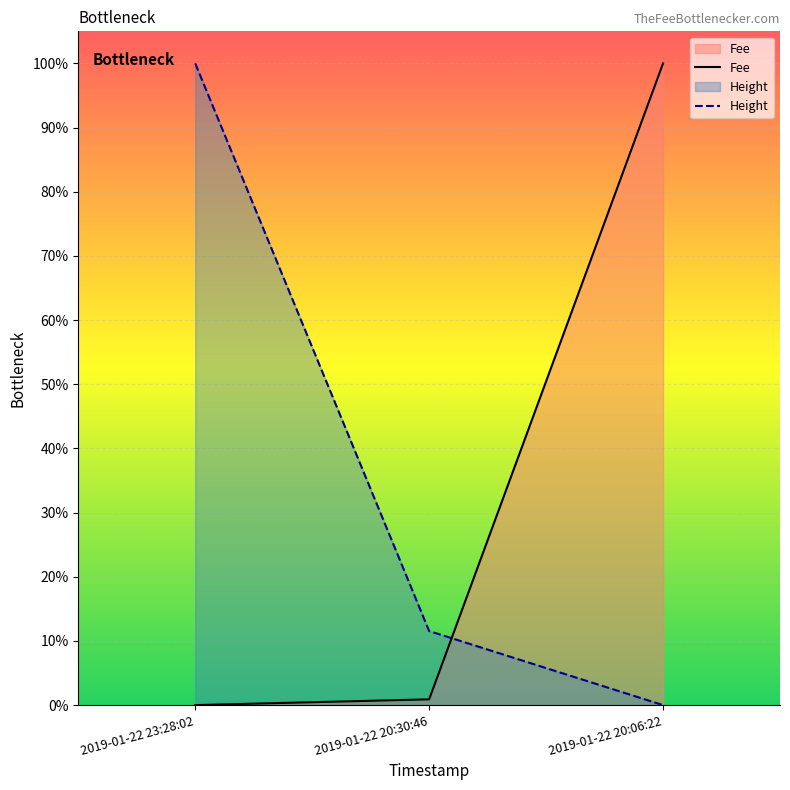

Rank the series at 2019-01-22 20:30:46 from highest to lowest value.

Height, Fee